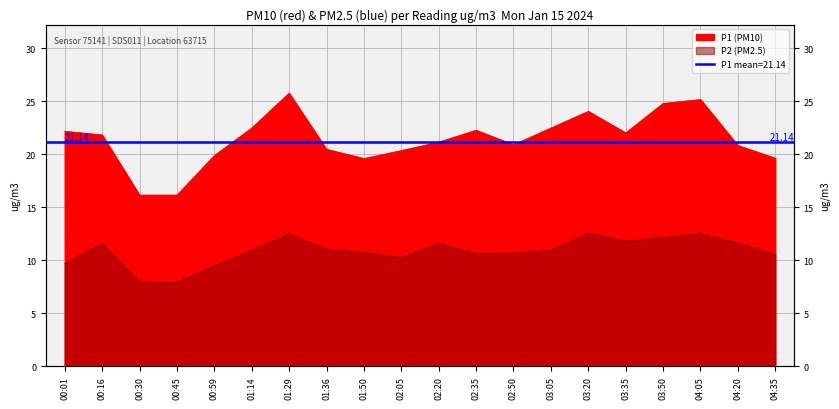

Rank the categories by P2 value from highest to lowest.

03:20, 01:29, 04:05, 03:50, 03:35, 04:20, 02:20, 00:16, 01:36, 01:14, 03:05, 01:50, 02:50, 02:35, 04:35, 02:05, 00:01, 00:59, 00:30, 00:45